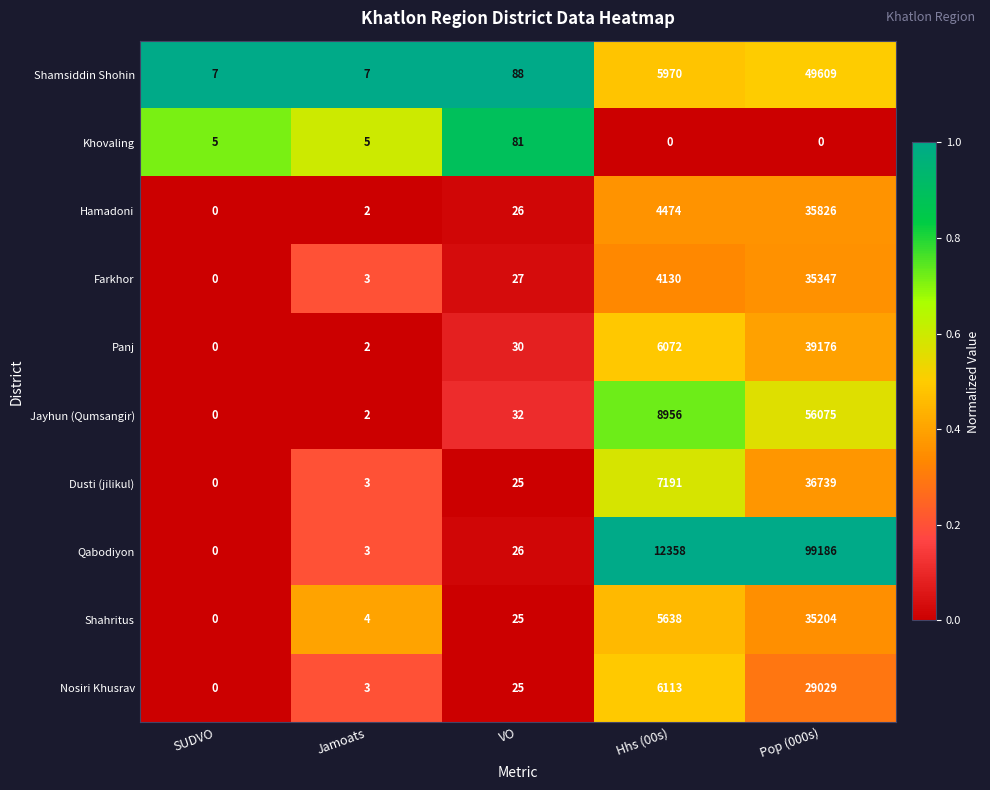

The Panj series shows 44 at VO. True or false?

False